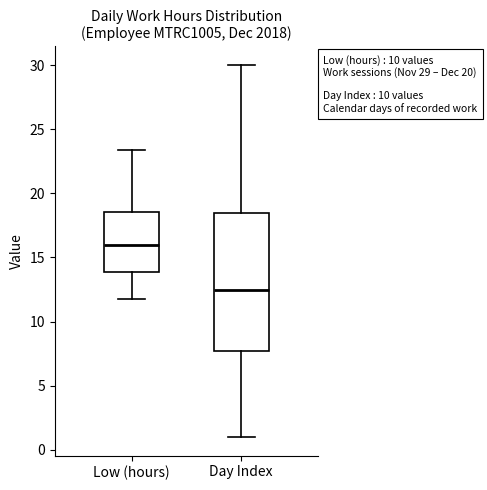

Which box's median line is the lowest?

Day Index